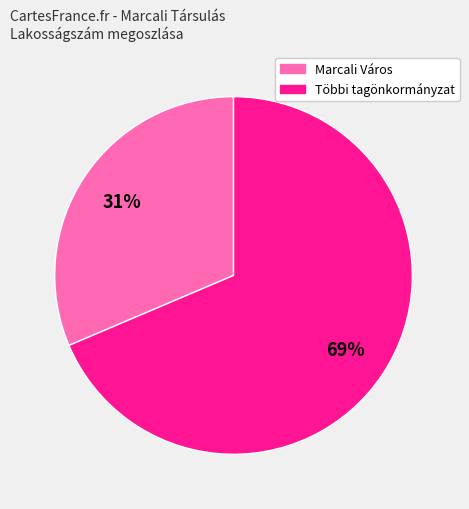

How many slices are in this pie chart?

2